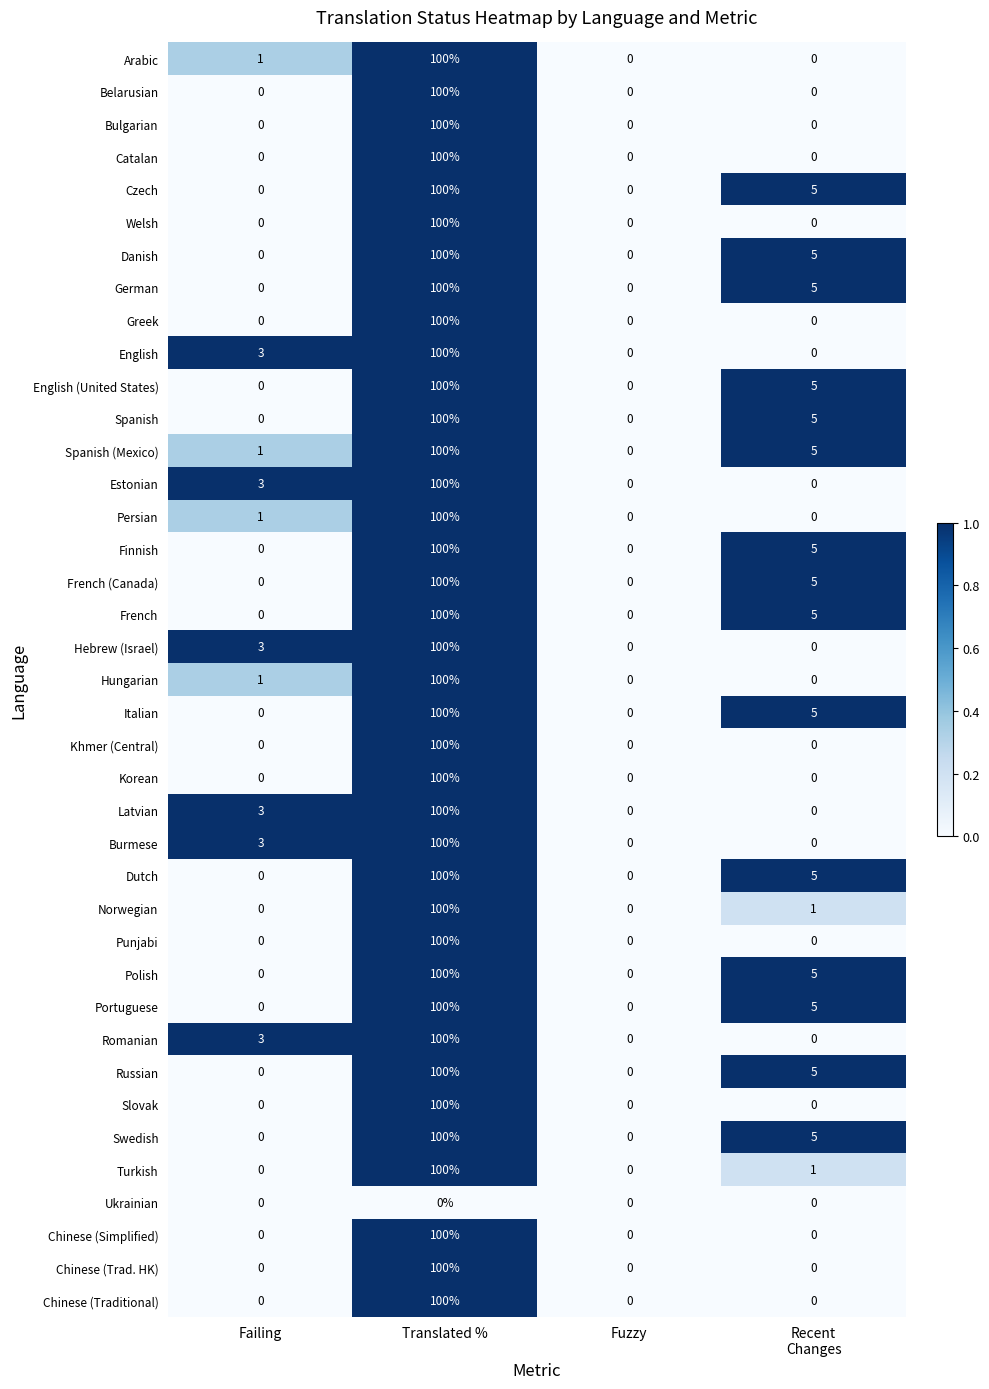

What is the spread (max minus min) of values at Failing?

3